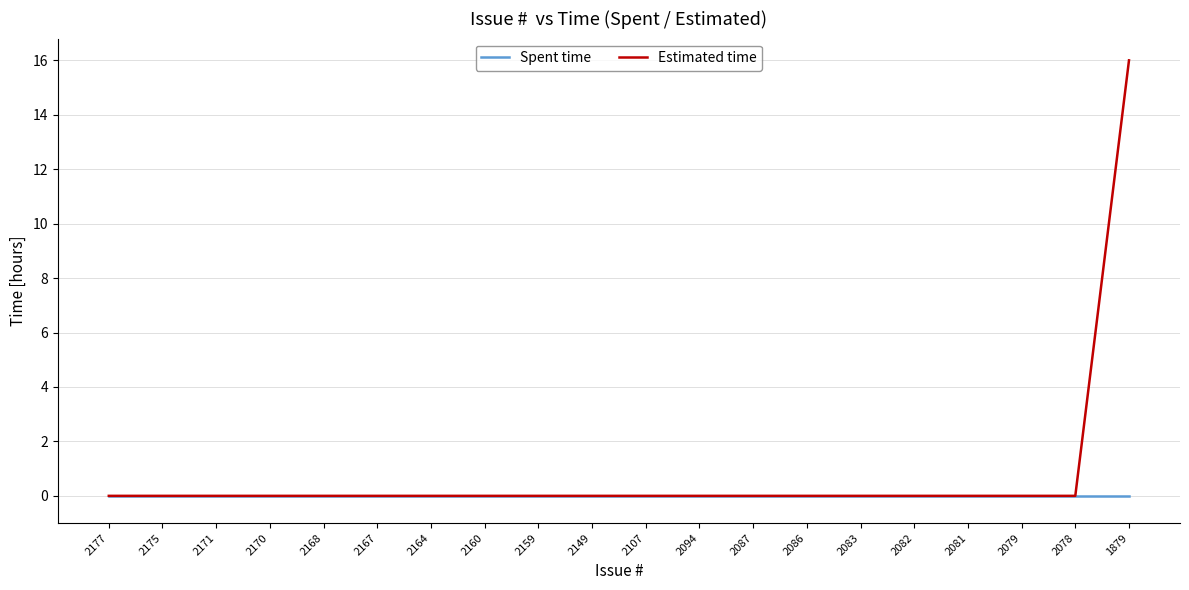

Is it true that Estimated time equals -7 at 2081?

False